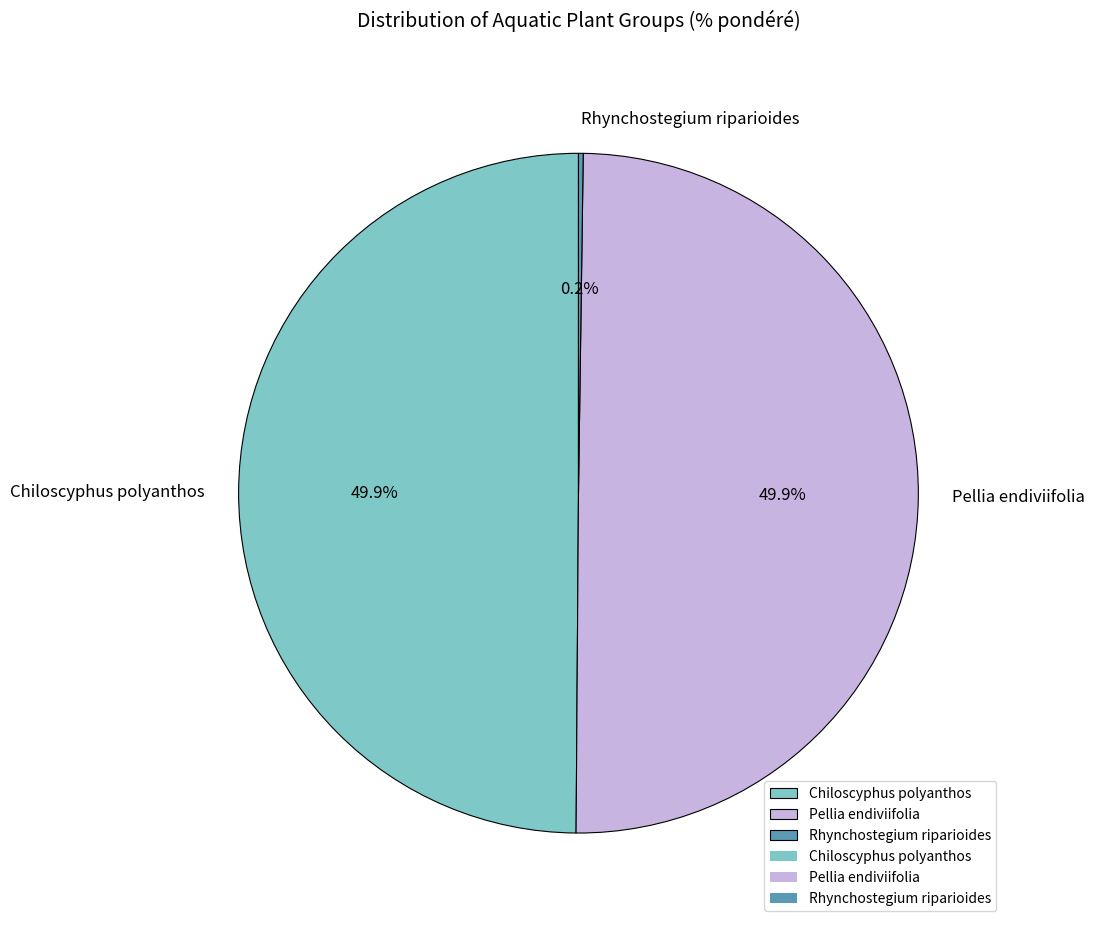

Combined, what portion of the pie is Pellia endiviifolia and Chiloscyphus polyanthos?

99.8%